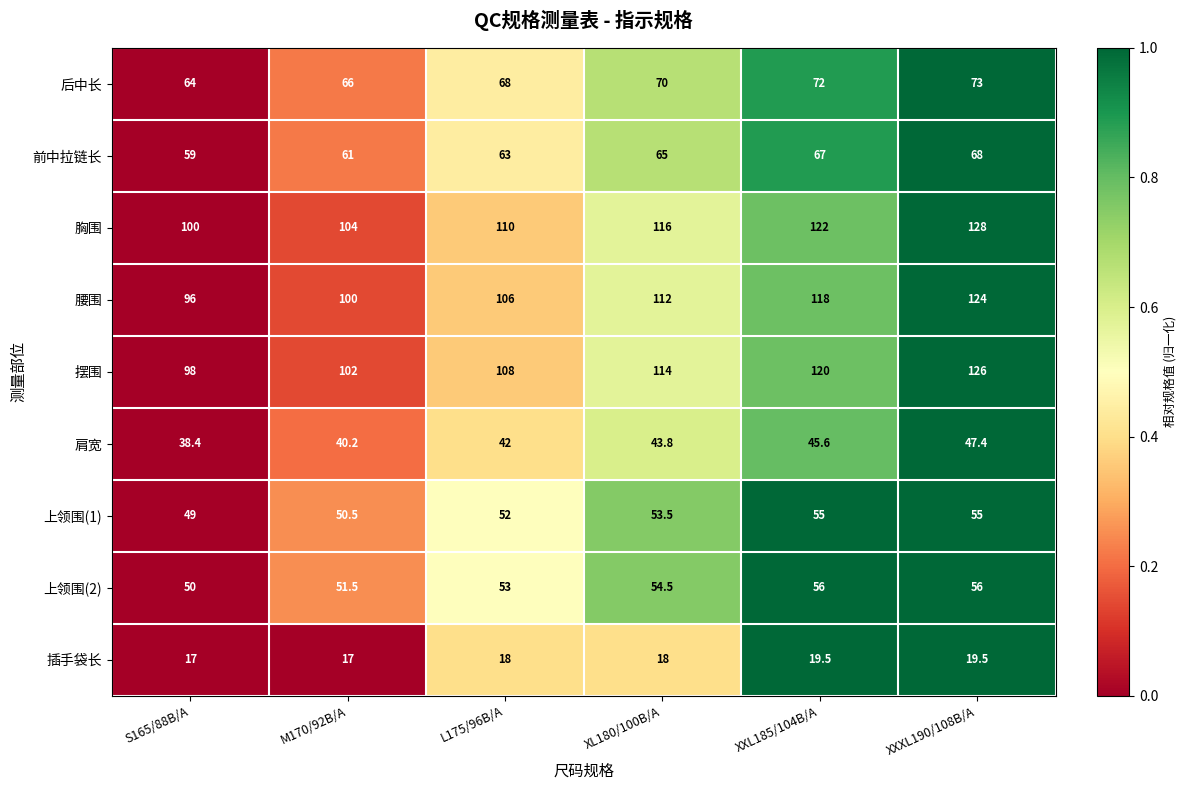

Rank the series by their maximum value, from highest to lowest.

胸围, 摆围, 腰围, 后中长, 前中拉链长, 上领围(2), 上领围(1), 肩宽, 插手袋长